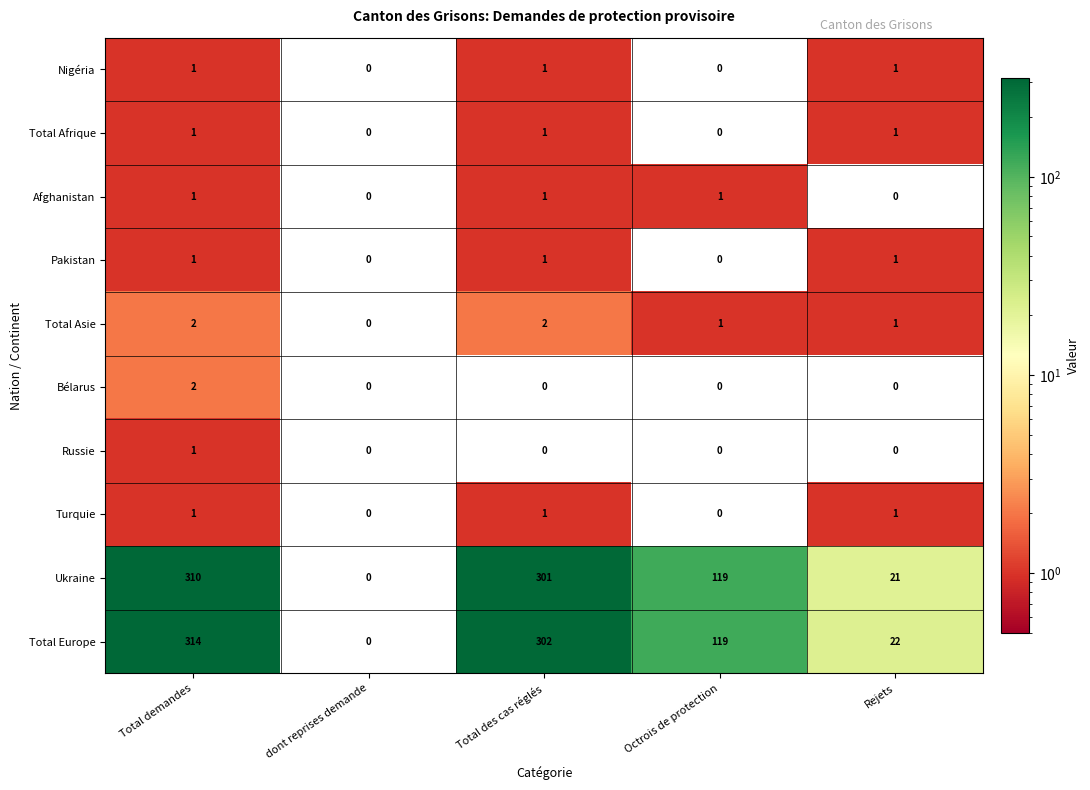

At which category does the chart reach its peak across all series?

Total demandes